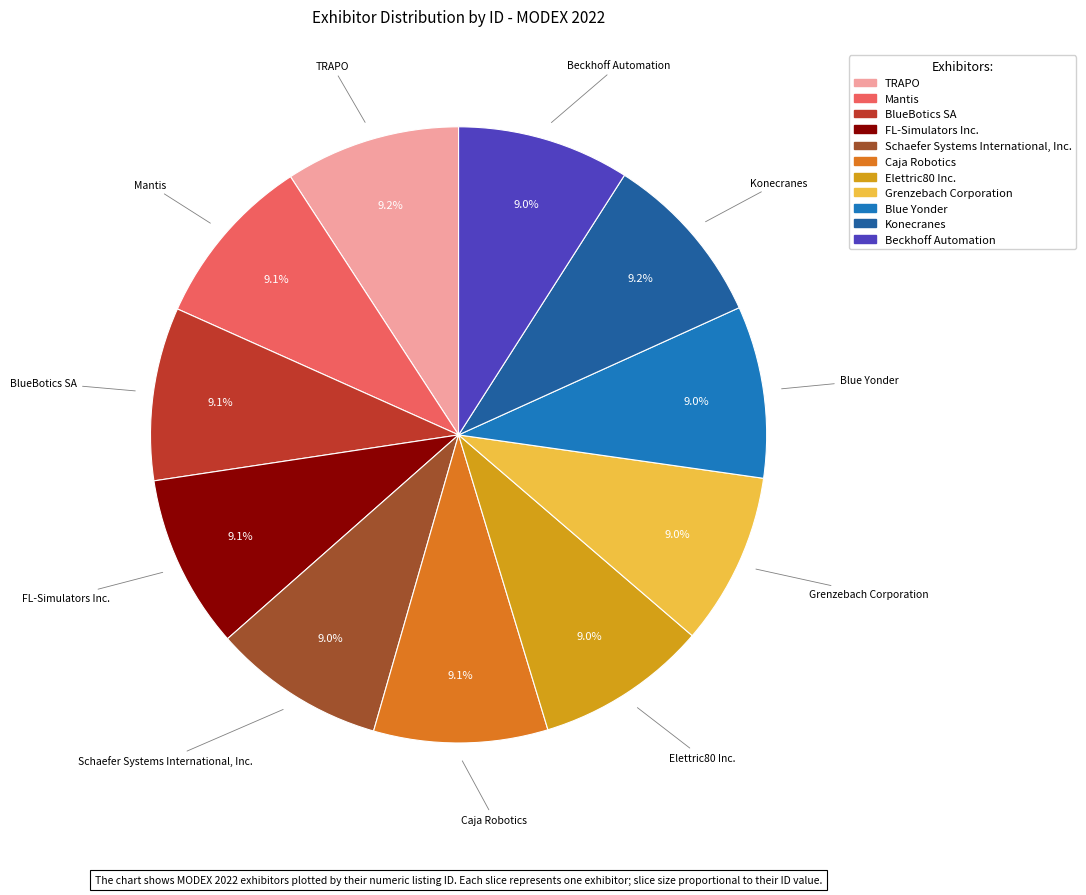

The BlueBotics SA slice represents 9% of the pie. True or false?

True